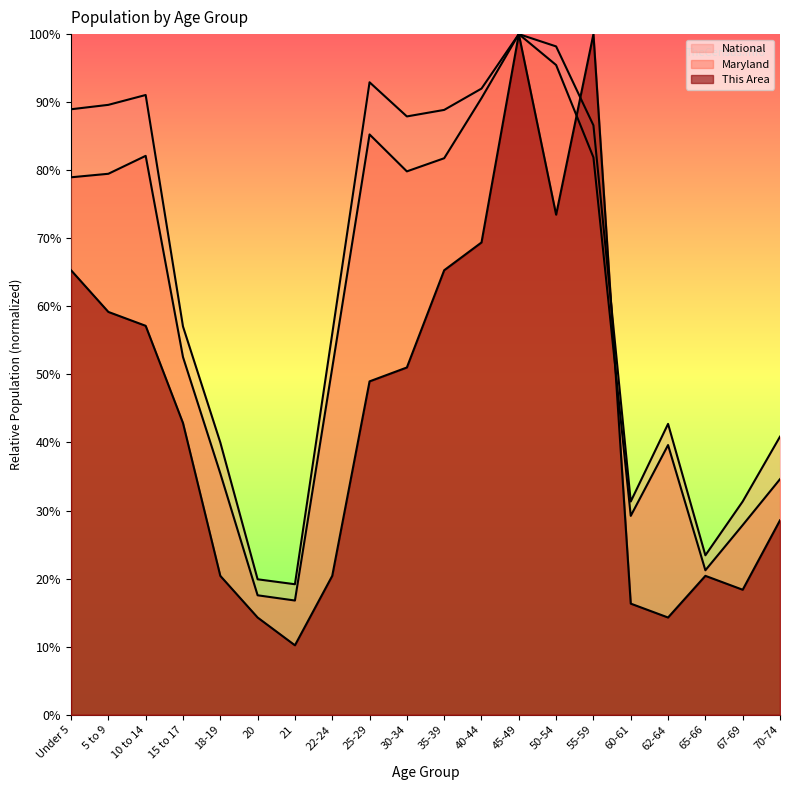

What is the difference between the maximum and minimum values in the Maryland series?

0.8